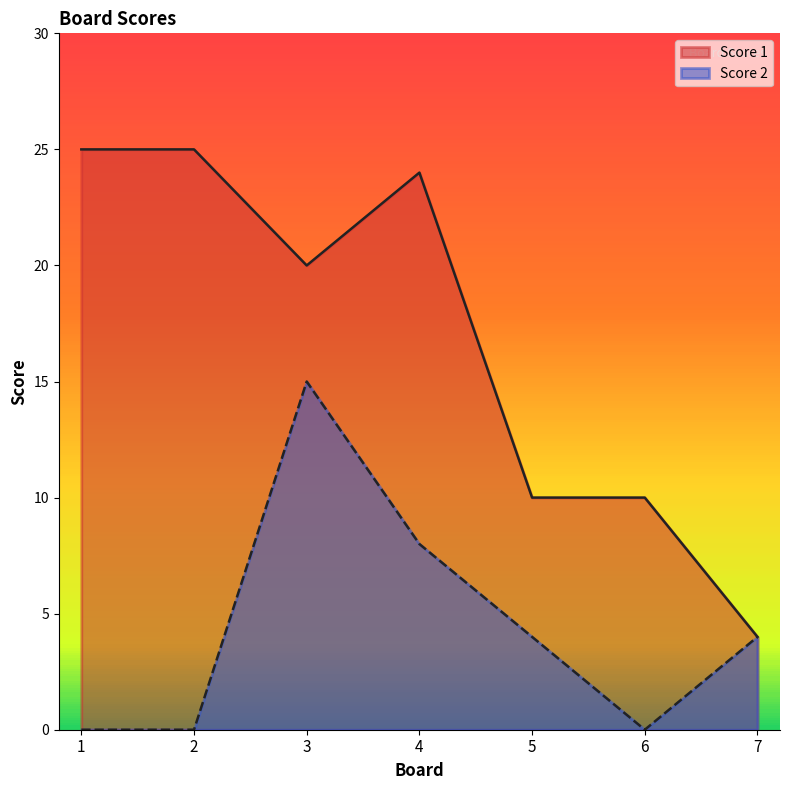

True or false: Score 1 and Score 2 intersect in this chart.

False